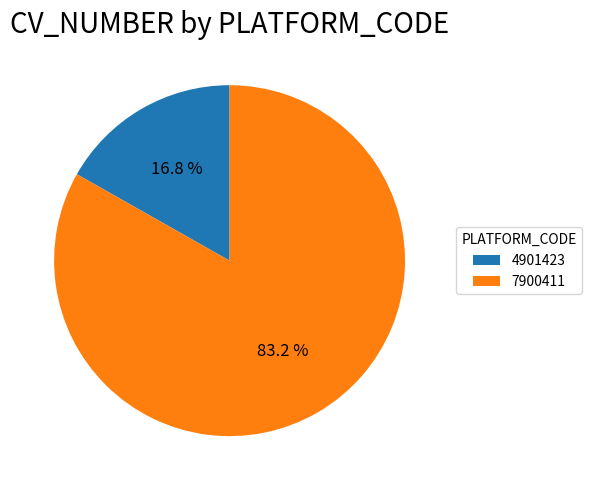

Is it true that 4901423 is 29% of the pie?

False